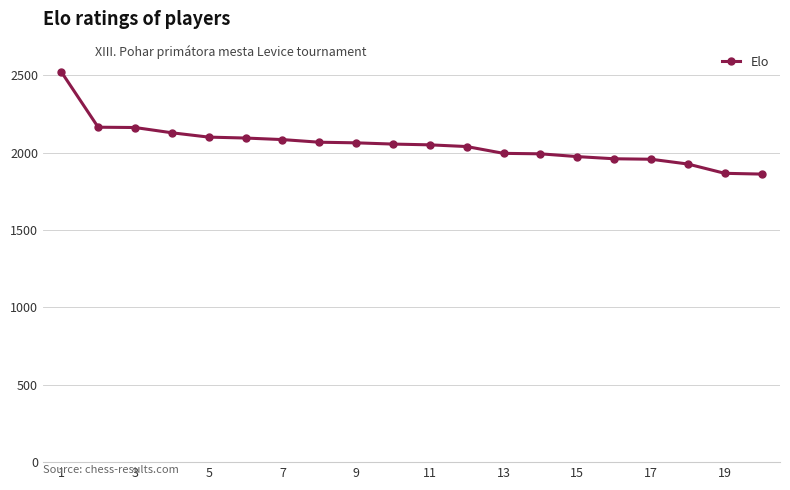

What is the value of the 12th point from the left?

2040